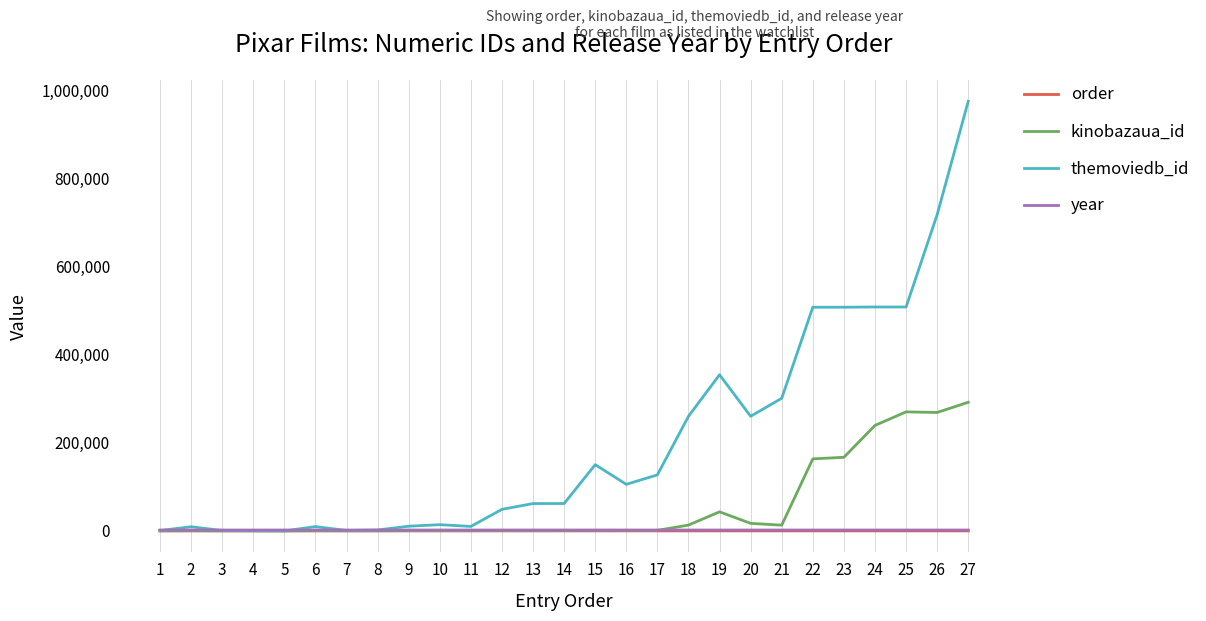

Is the value of themoviedb_id at 17 greater than the value of kinobazaua_id at 5?

Yes